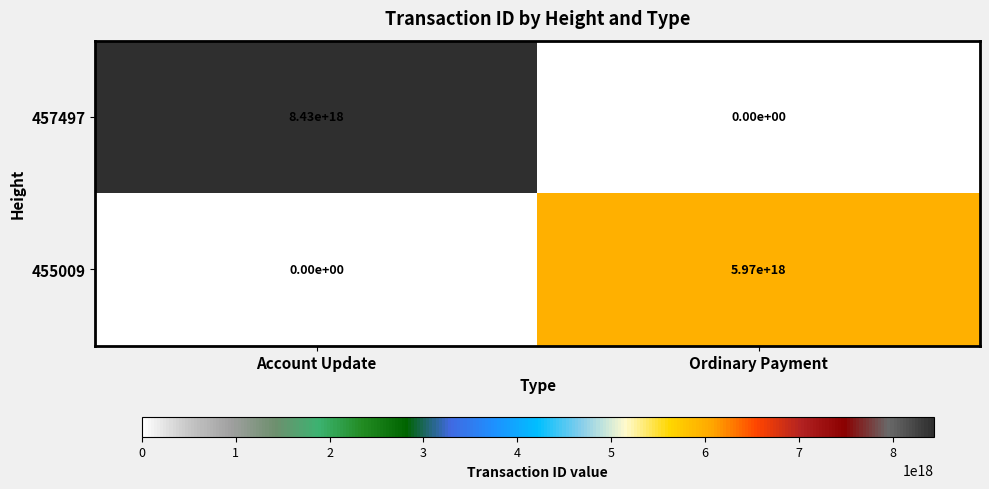

At which label does 455009 reach its minimum?

Account Update